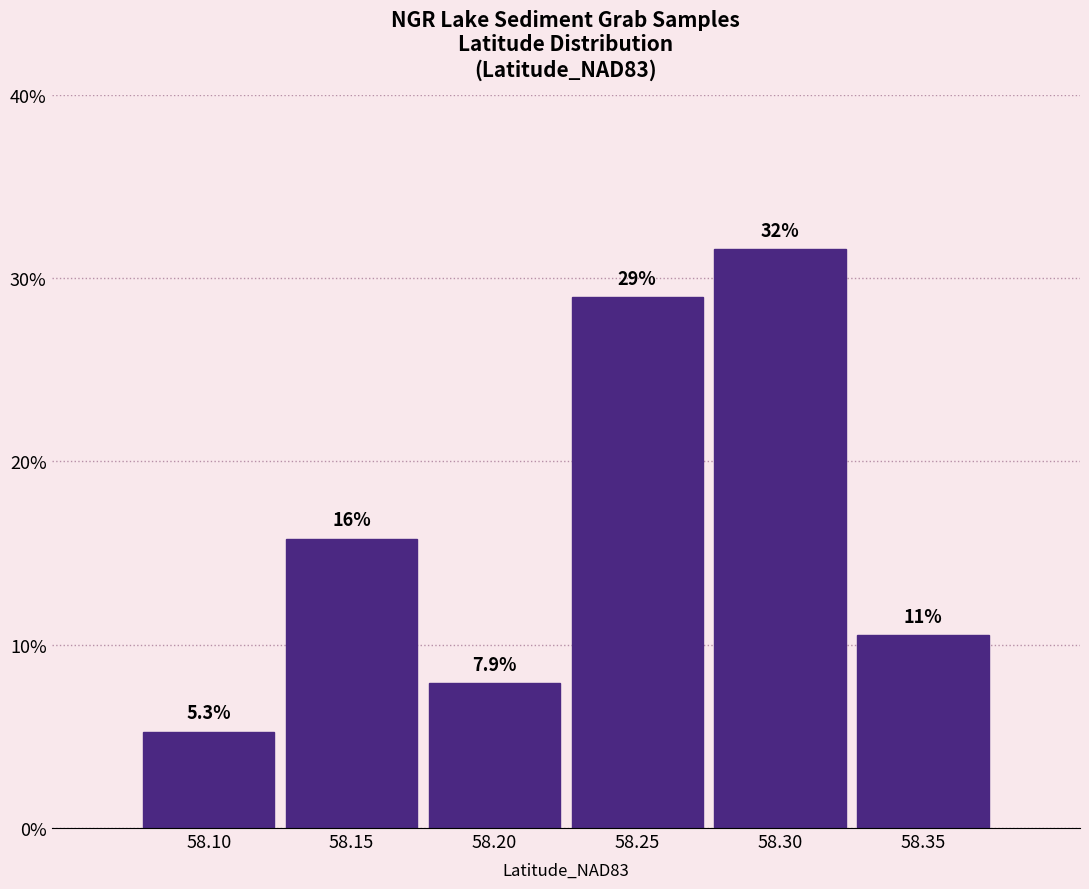

Reading left to right, what are all the values shown in this chart?

58.10=5.3	58.15=15.8	58.20=7.9	58.25=28.9	58.30=31.6	58.35=10.5